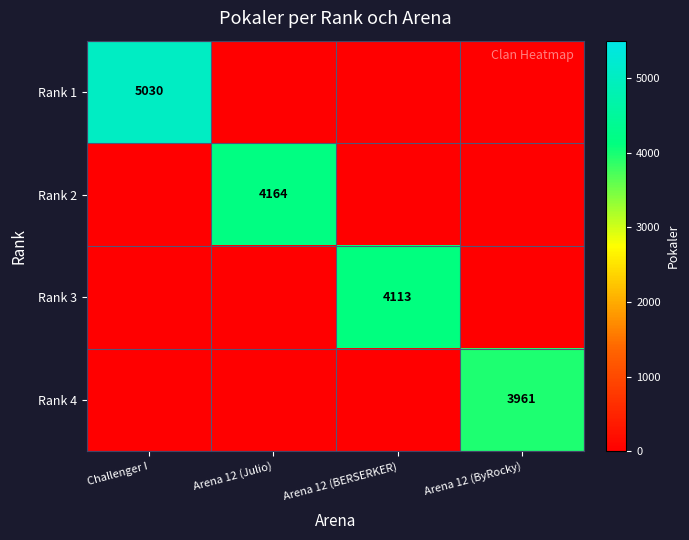

The value of Rank 2 at Arena 12 (Julio) is 4164. True or false?

True